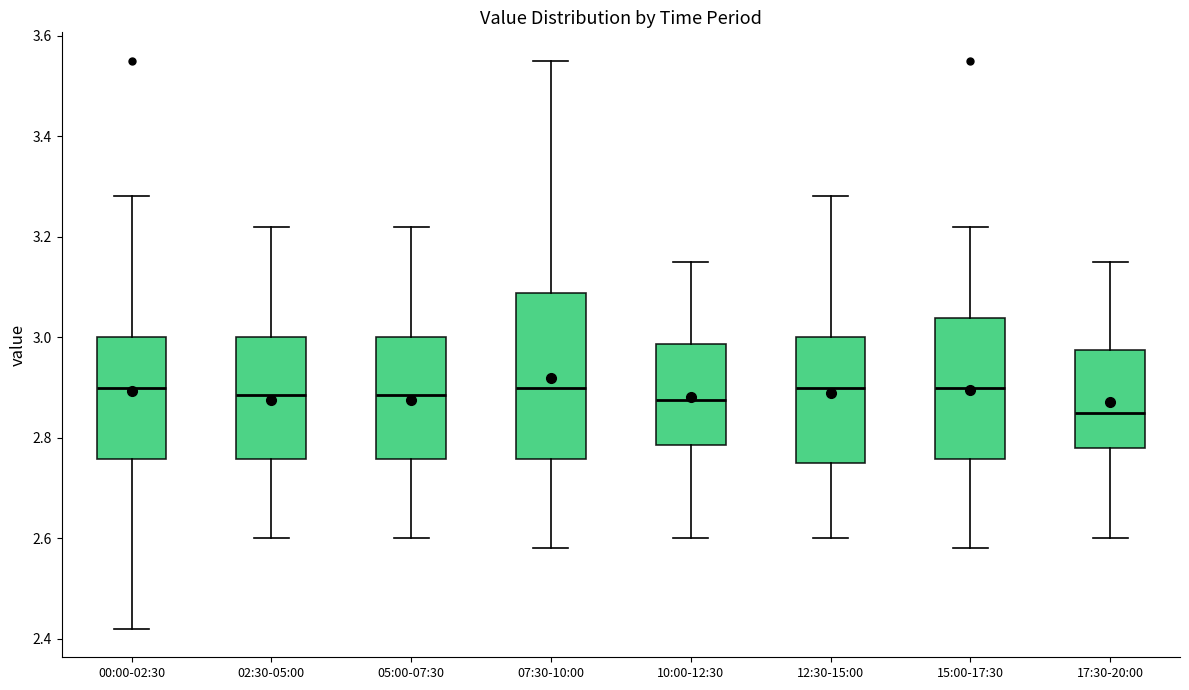

Which box has the lowest median line?

17:30-20:00